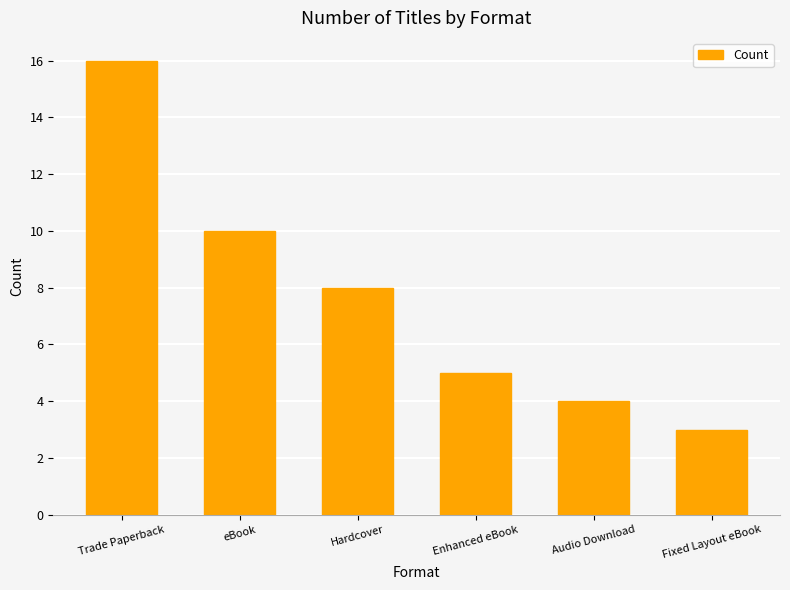

Which category has the lowest value across all series?

Fixed Layout eBook